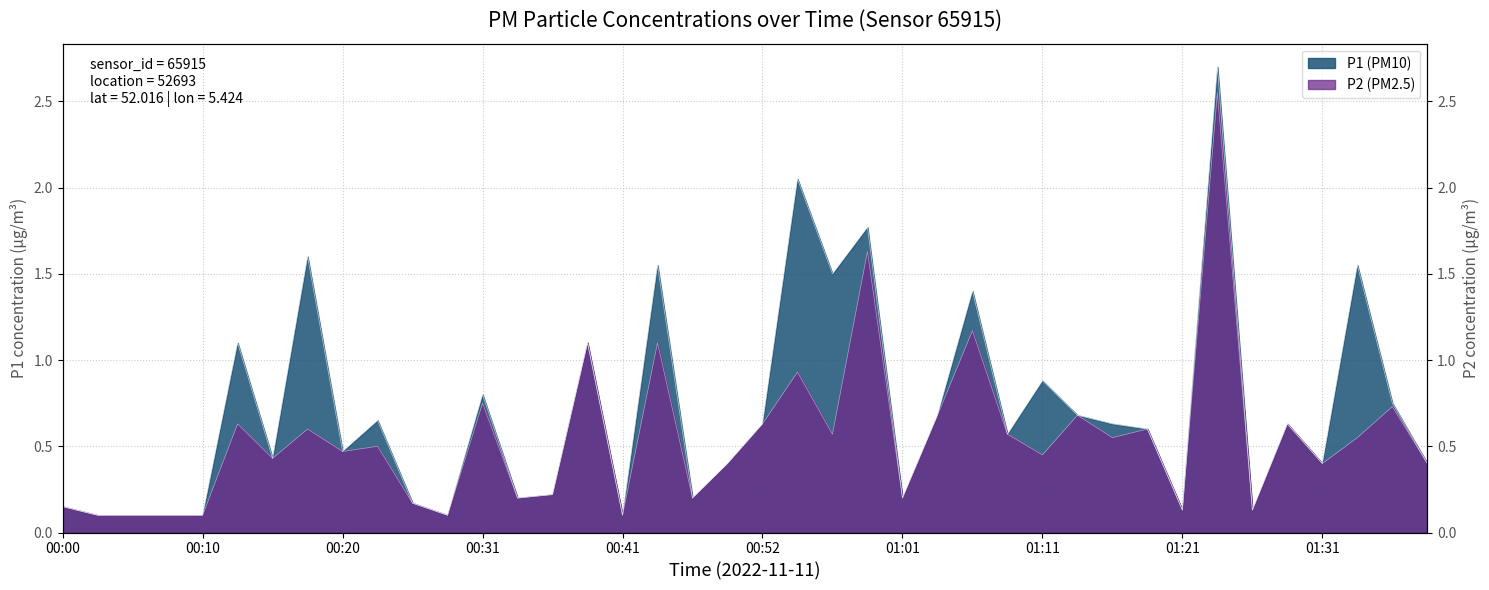

Where is P1 nearest to the value 1?

00:13